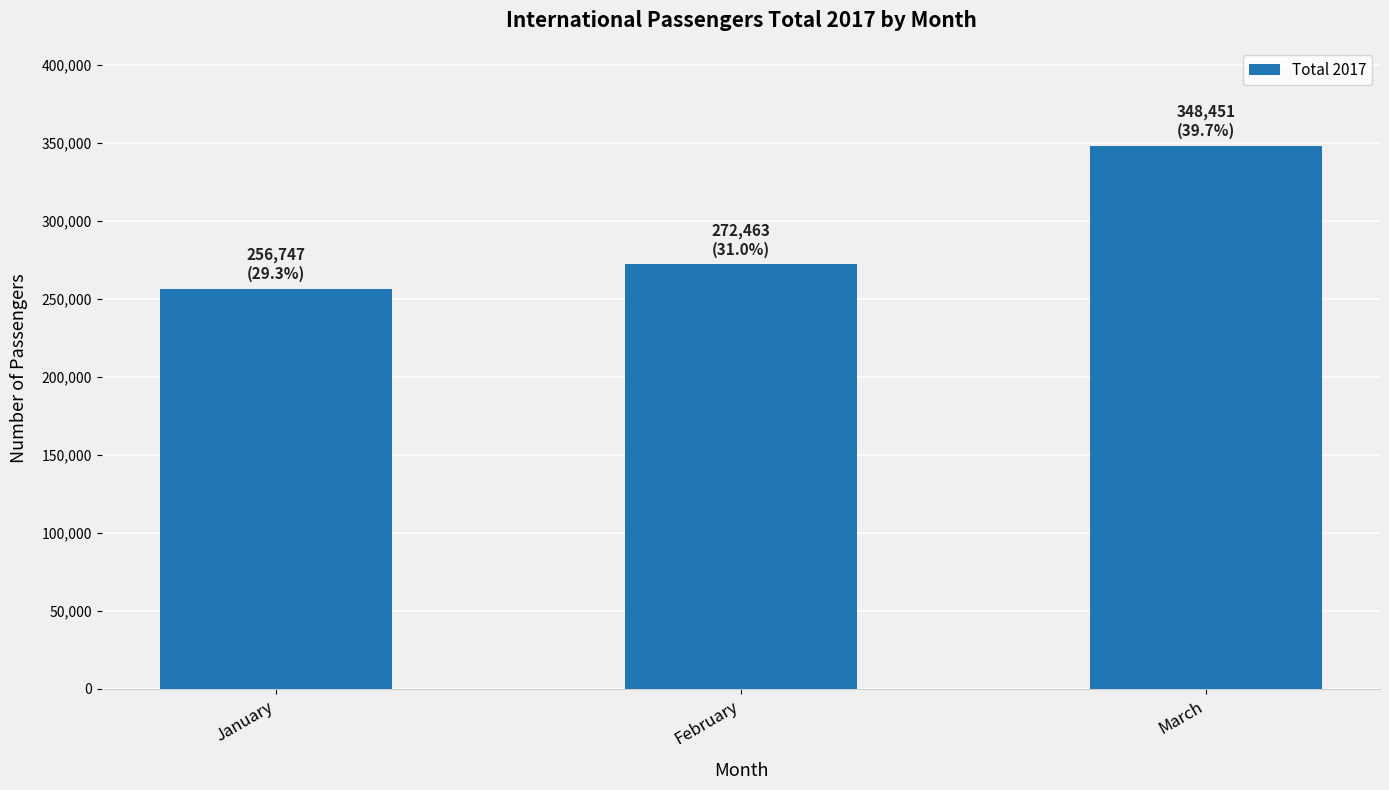

Which label corresponds to the smallest value in the chart?

January